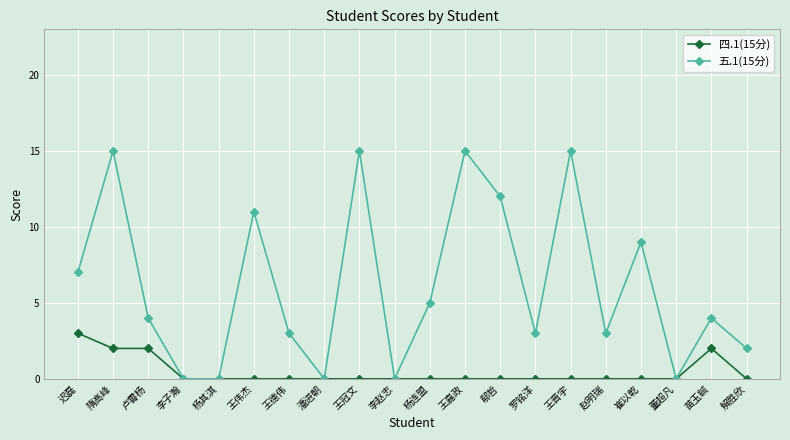

What is the total value across all series at 王冠文?

15